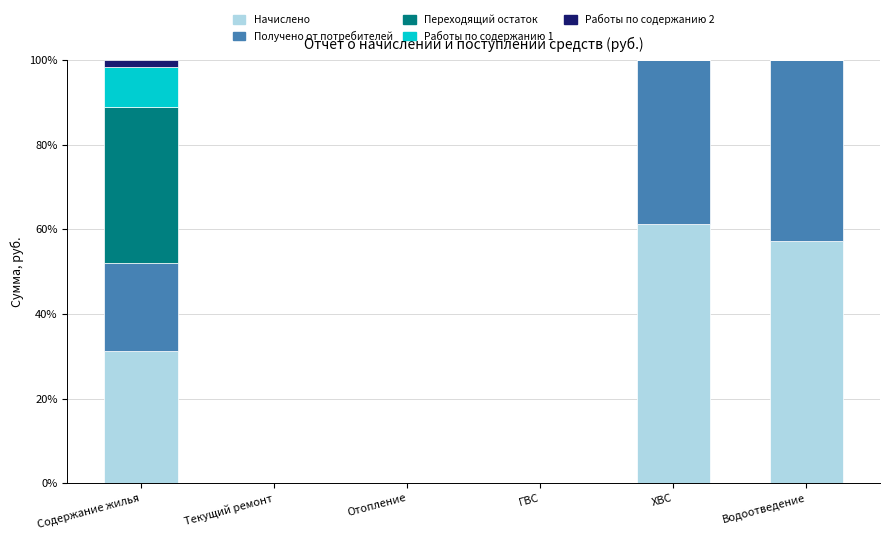

What is the highest value of the Начислено series?

61.2